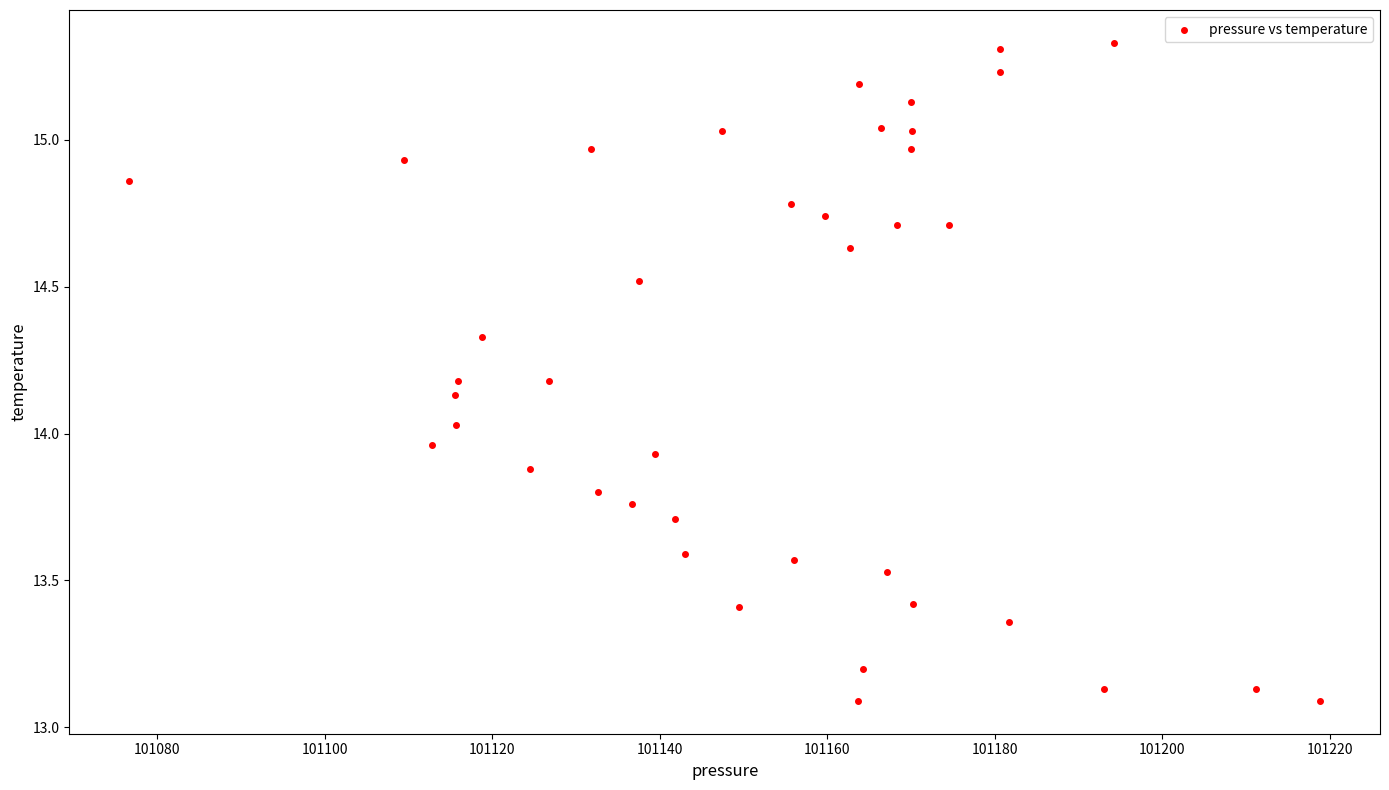

What is the range of Y values (max minus min)?

2.2